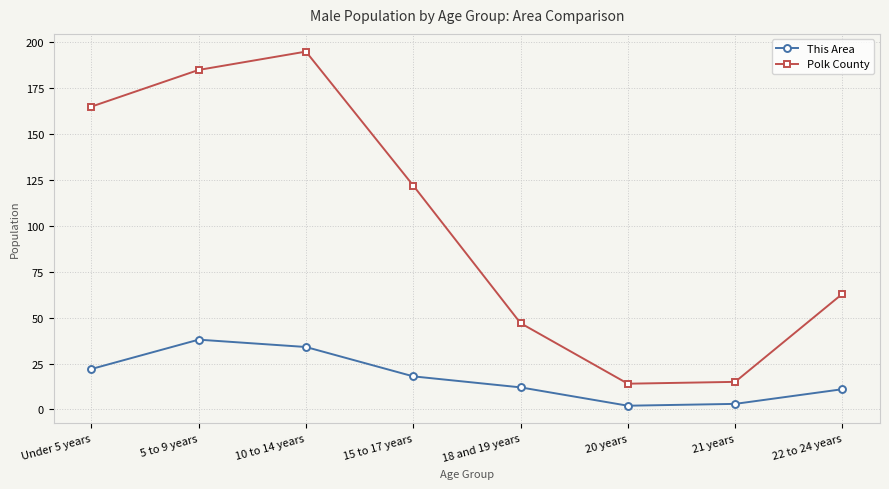

What is the total value across all series at 21 years?

18